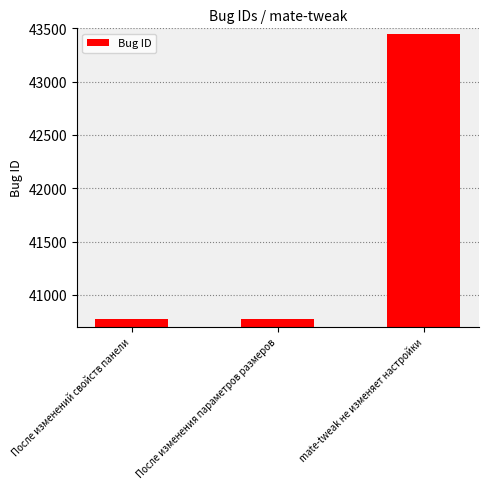

What is the sum of all values?

124995